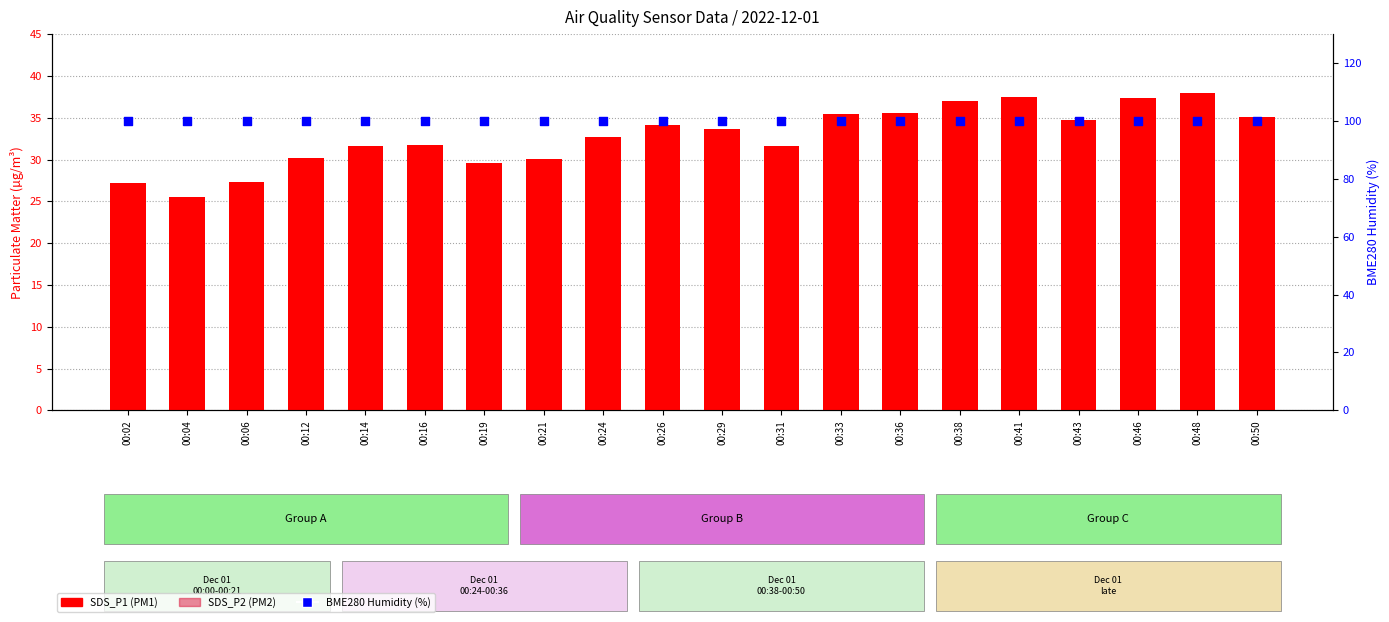

At how many categories does at least one series exceed 93?

20